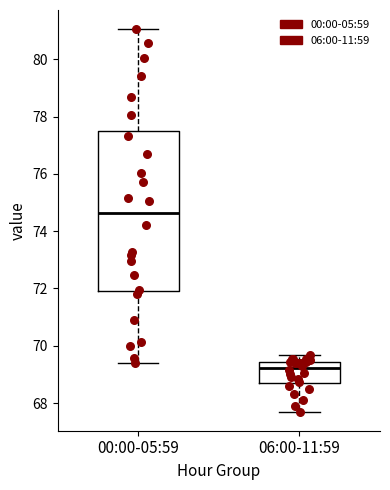

Which box has the highest median line?

00:00-05:59